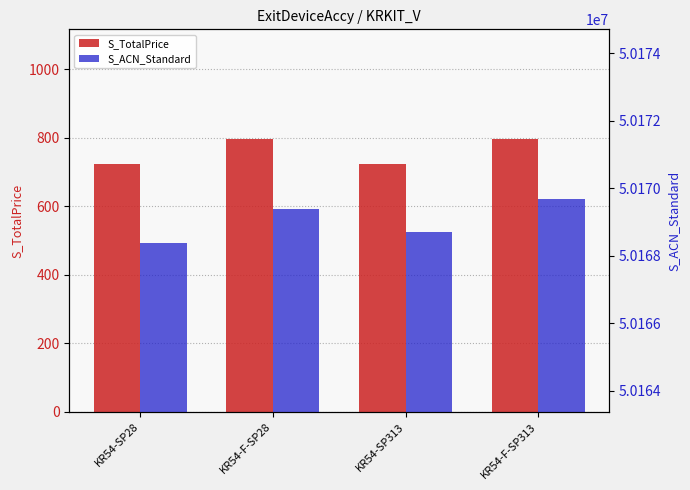

What is the total value across all series at KR54-SP28?

50169112